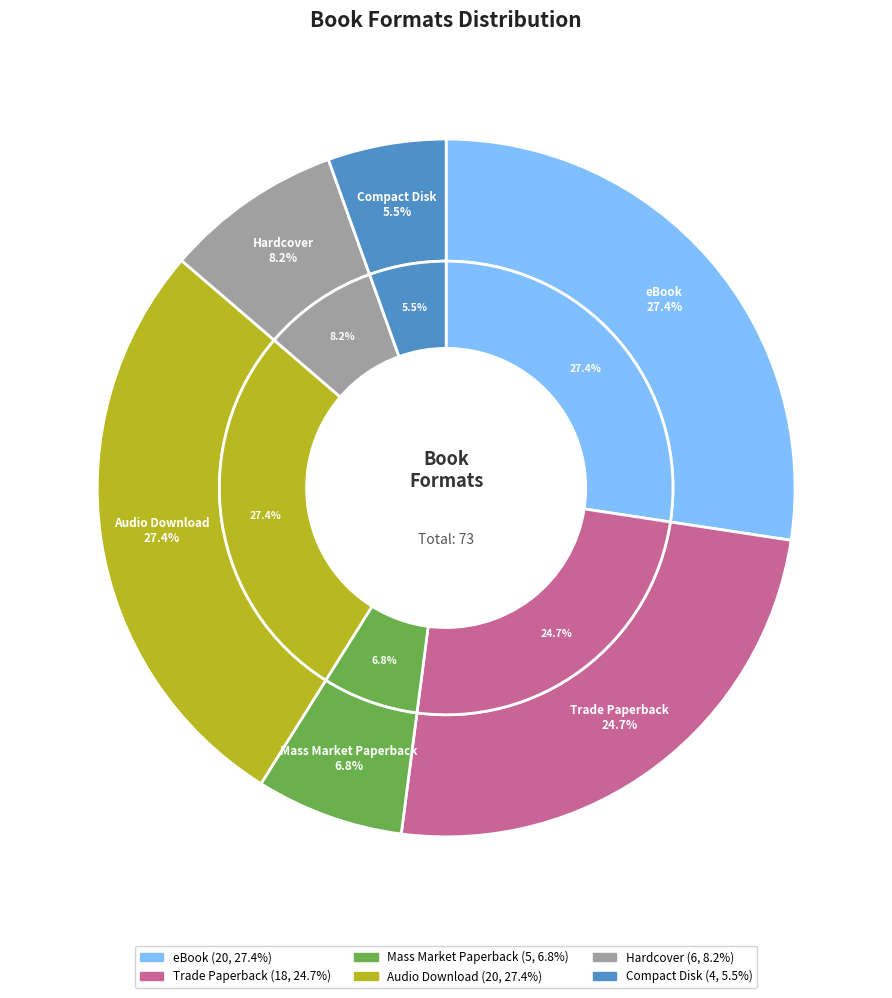

True or false: eBook accounts for 27% of the total.

True